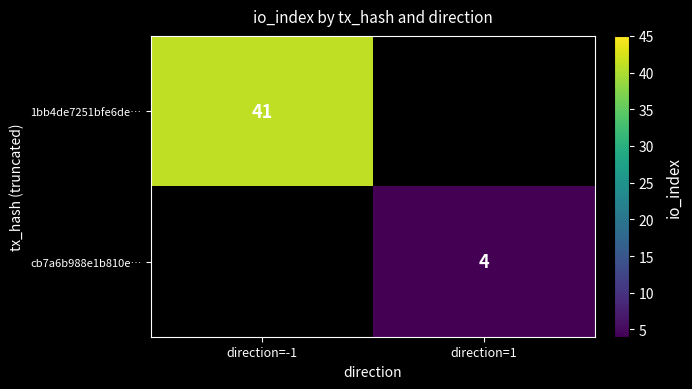

The 1bb4de7251bfe6de… series shows 24 at direction=-1. True or false?

False